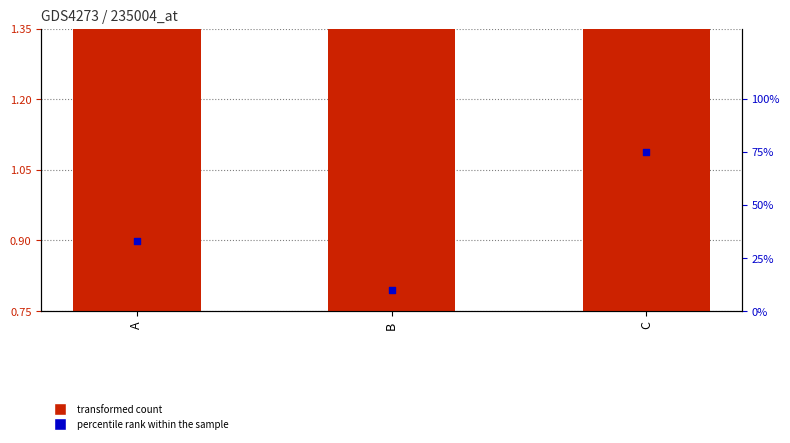

What is the total value across all series at A?

33.9